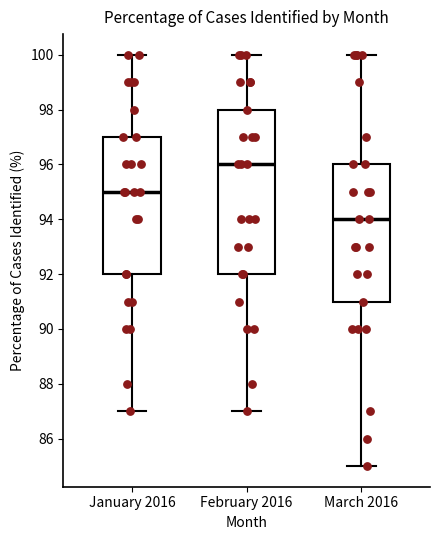

Reading left to right, read every box against the y-axis: the position of its median line, the range the box covers, and the ends of its whiskers. The values are not printed on the chart, so give them approximately, as read against the axis.

January 2016: median 95, box 92 to 97, whiskers 87 to 100
February 2016: median 96, box 92 to 98, whiskers 87 to 100
March 2016: median 94, box 91 to 96, whiskers 85 to 100